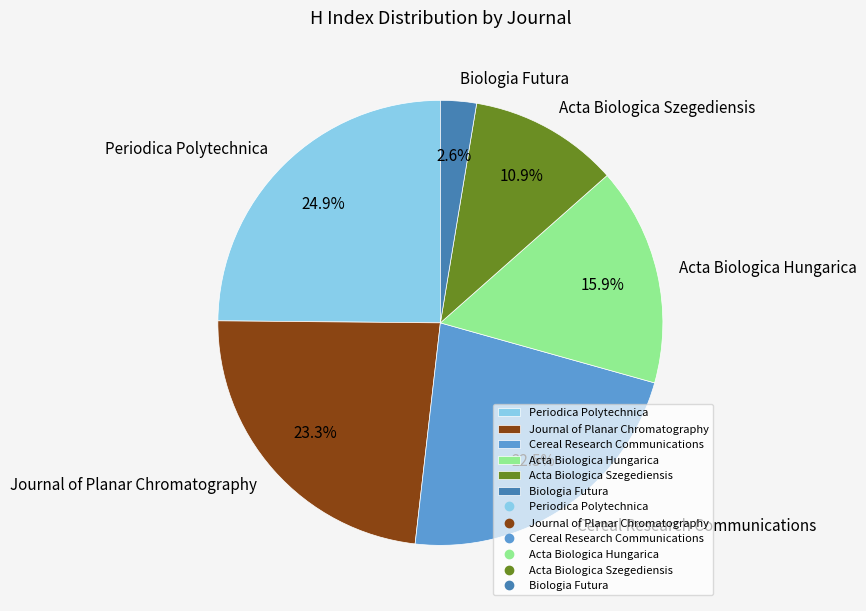

What percentage is the Acta Biologica Szegediensis slice, to the nearest percent?

11%